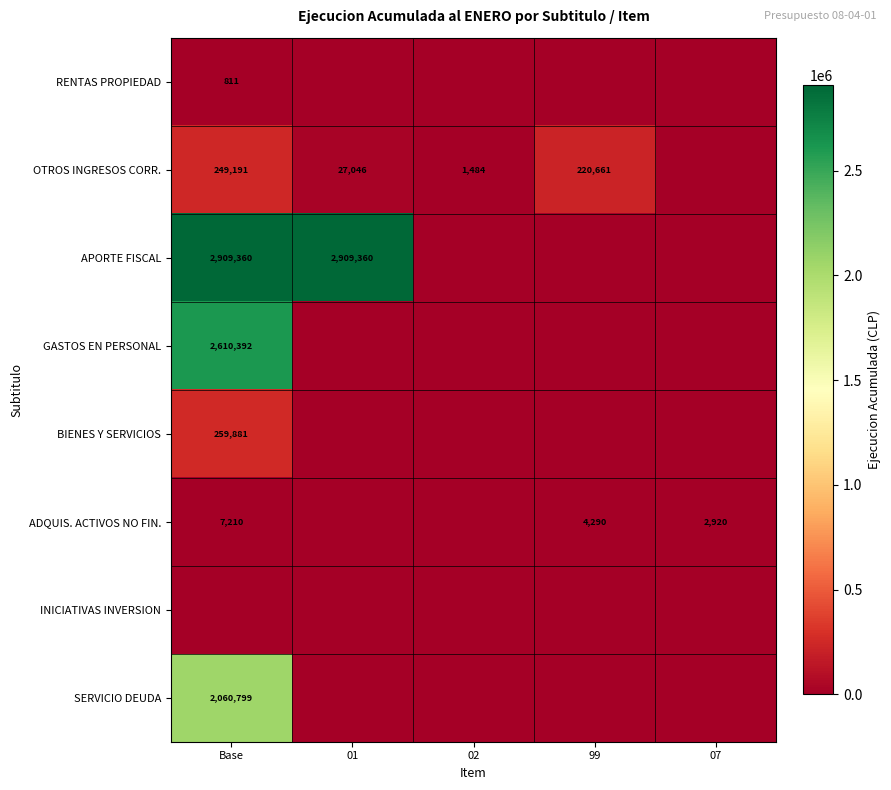

The value of OTROS INGRESOS CORR. at 99 is 147902. True or false?

False